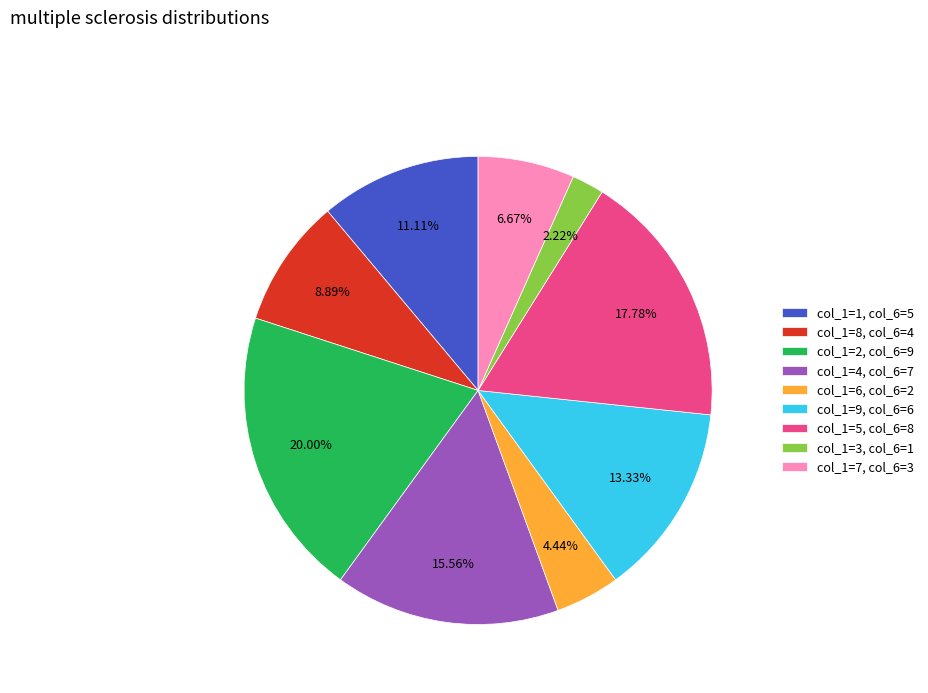

Is col_1=9, col_6=6 the majority of the pie?

No